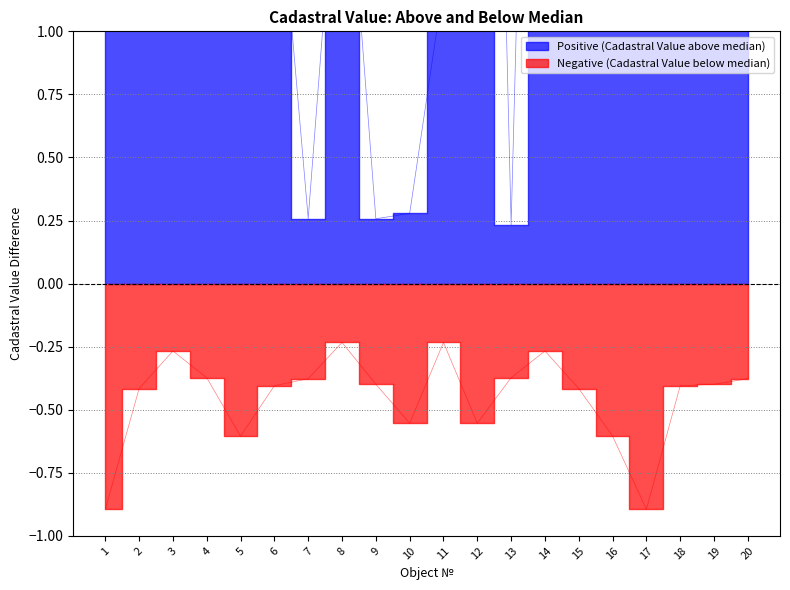

What is the value of the Positive (Cadastral Value above median) point at the 18th from the left?

2.0